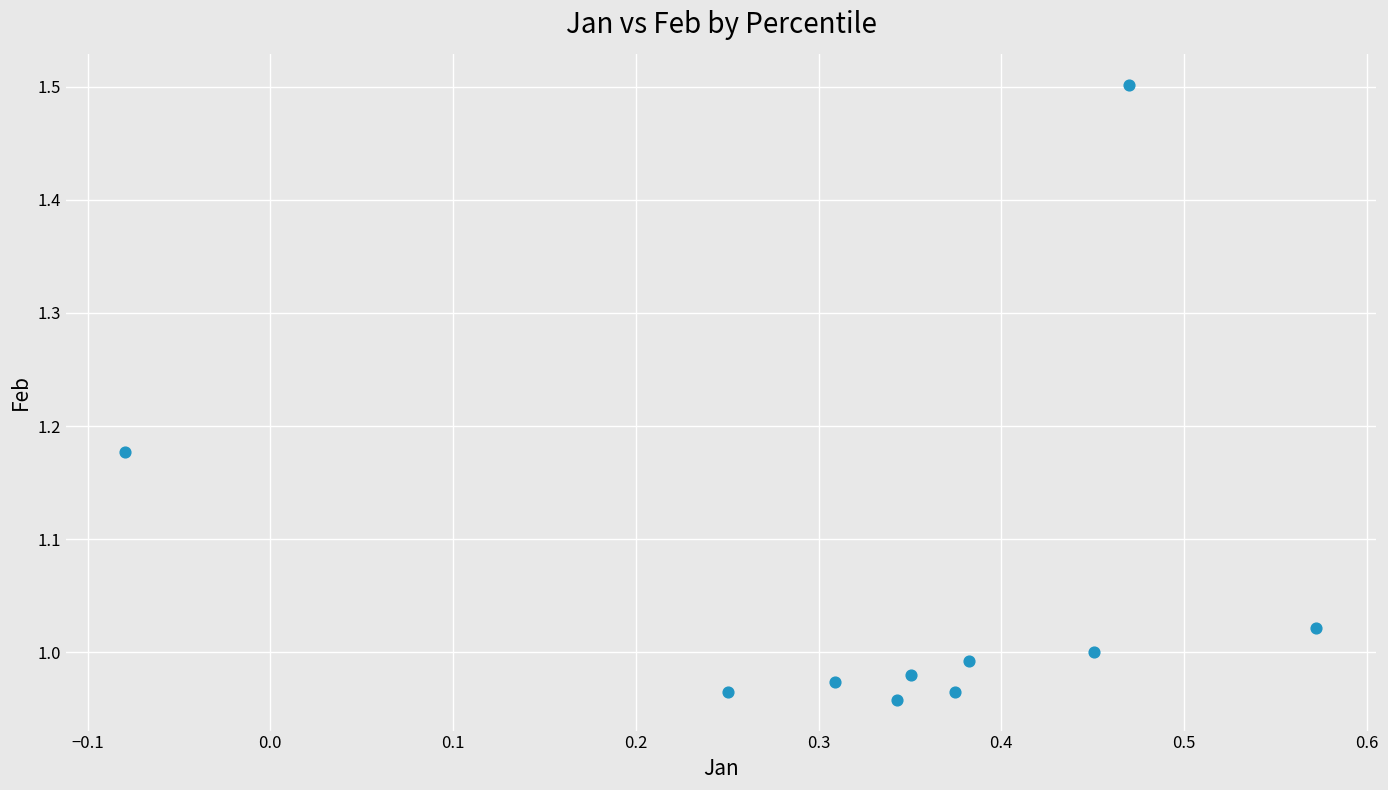

What is the average X value?

0.3